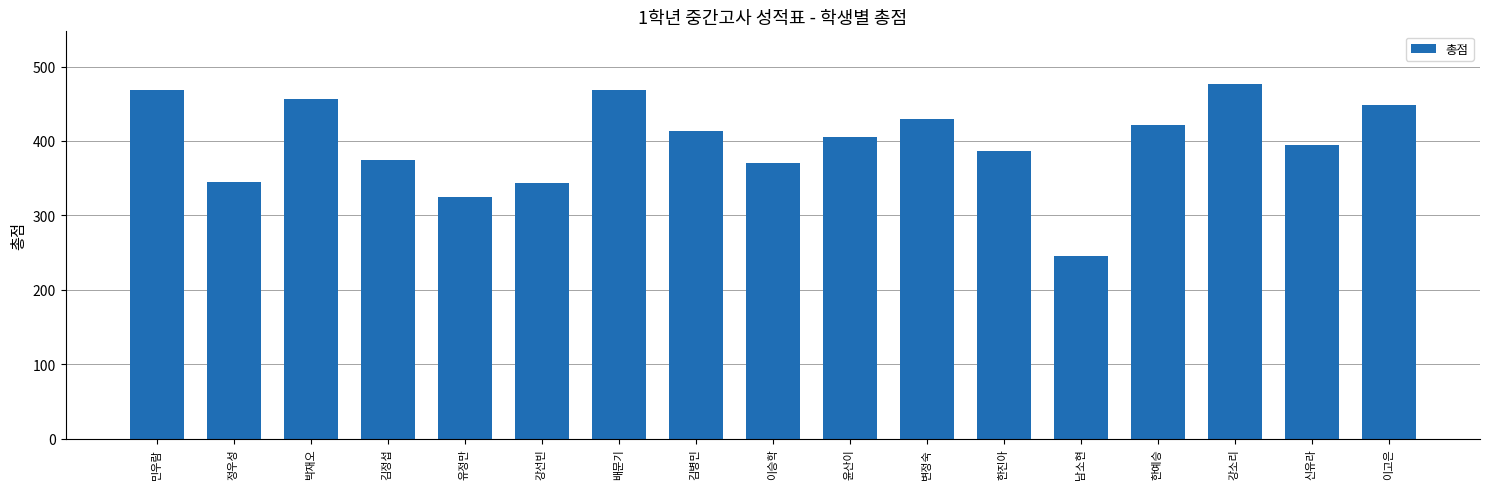

Is it true that the value at 유정만 is 574?

False